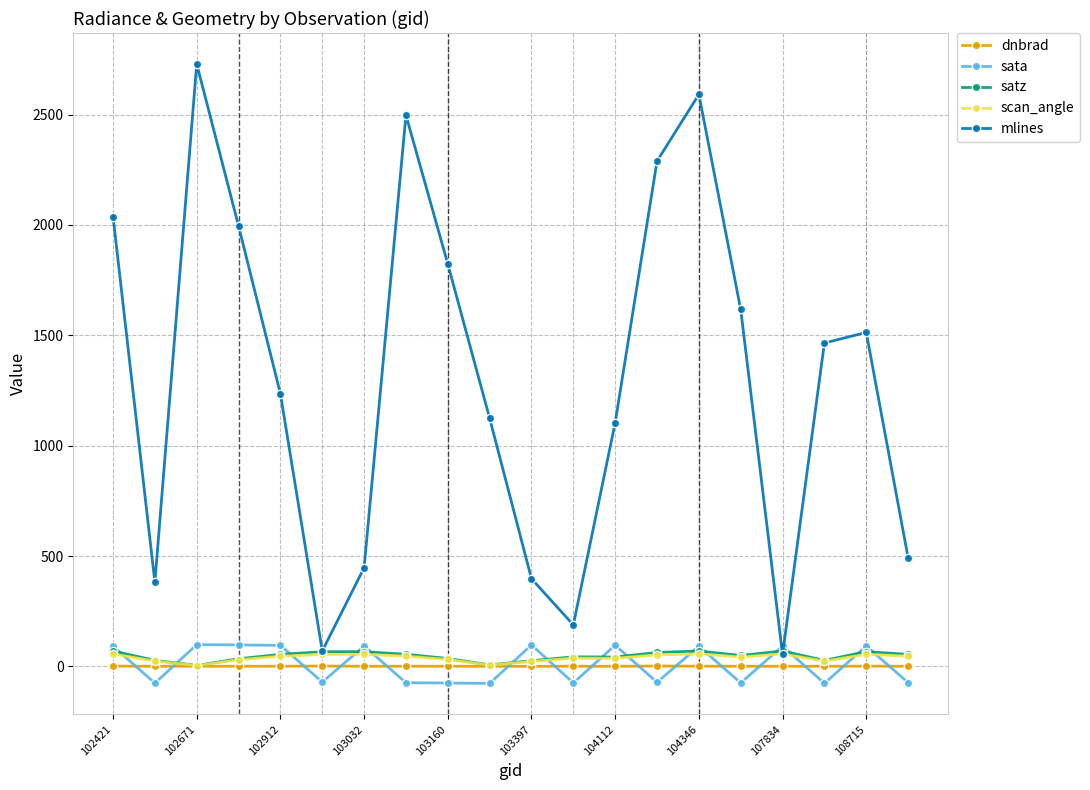

At how many categories does at least one series exceed 2435?

3